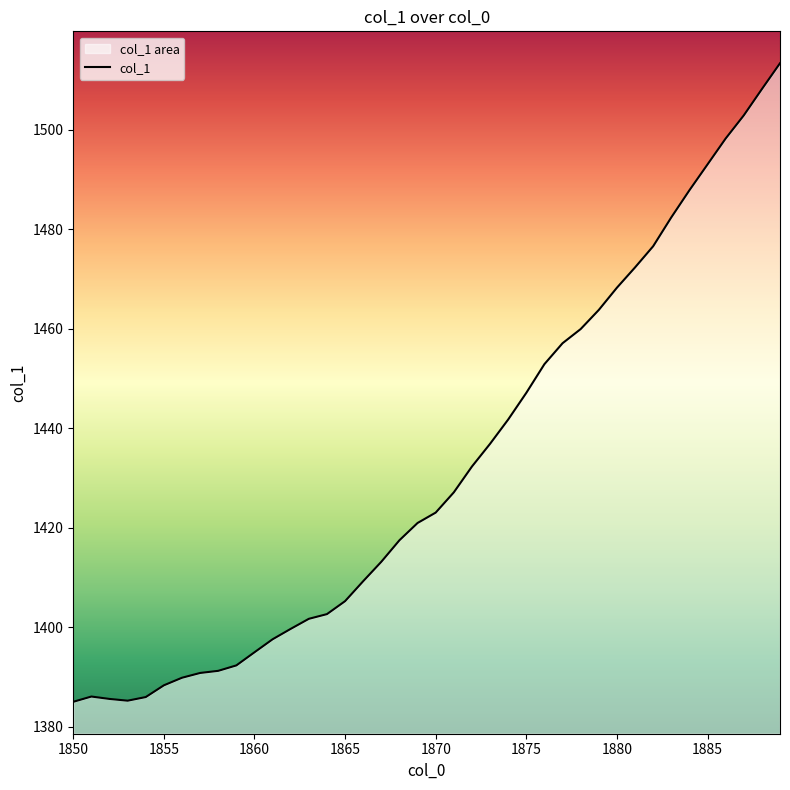

What is the sum of the values at 1862 and 1879?

2863.4